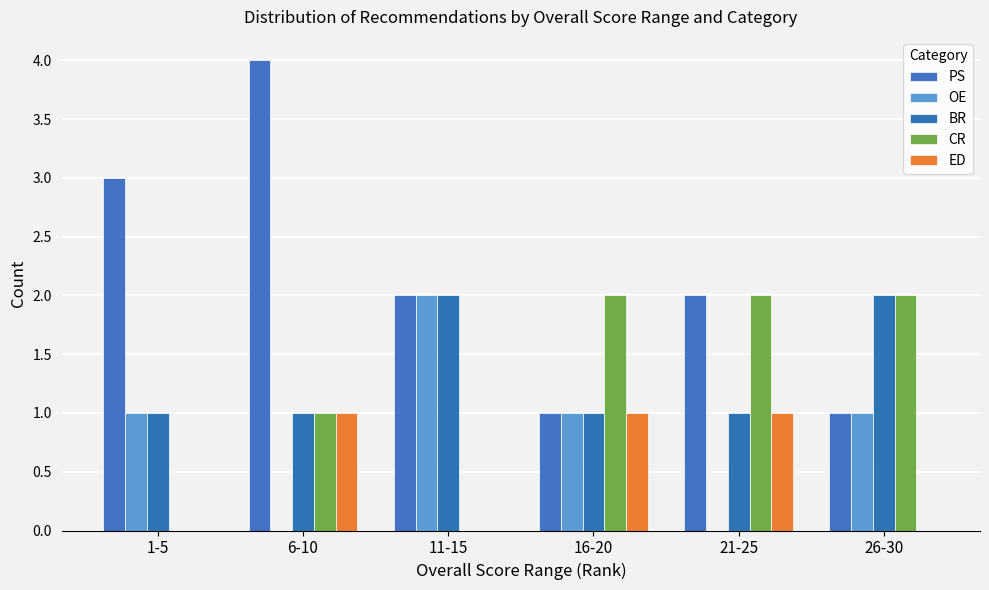

How many series are shown in this chart?

5